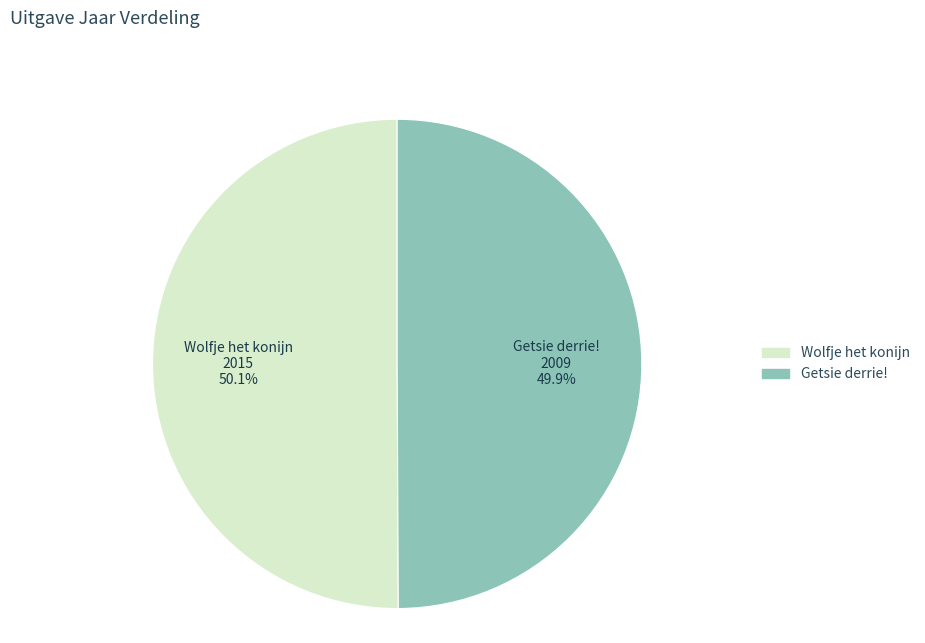

Is there a majority slice in this chart?

Yes